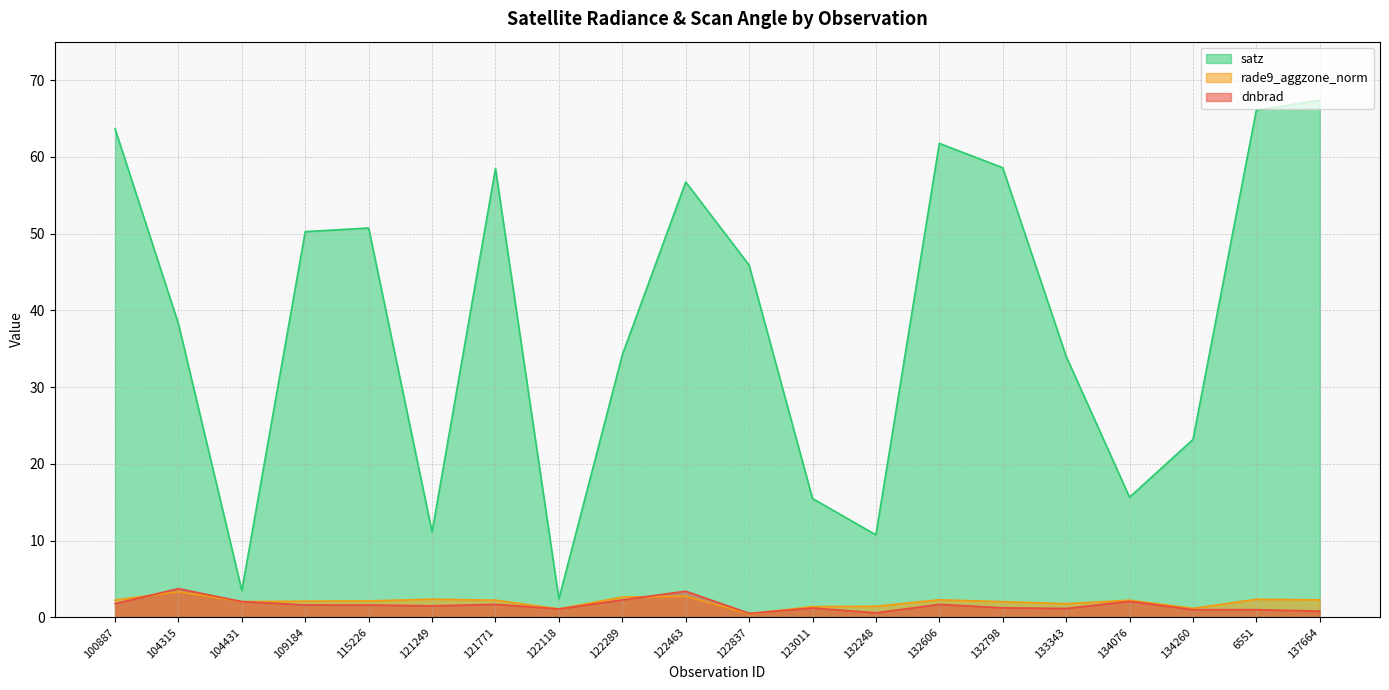

At which category does dnbrad reach its first local peak?

104315